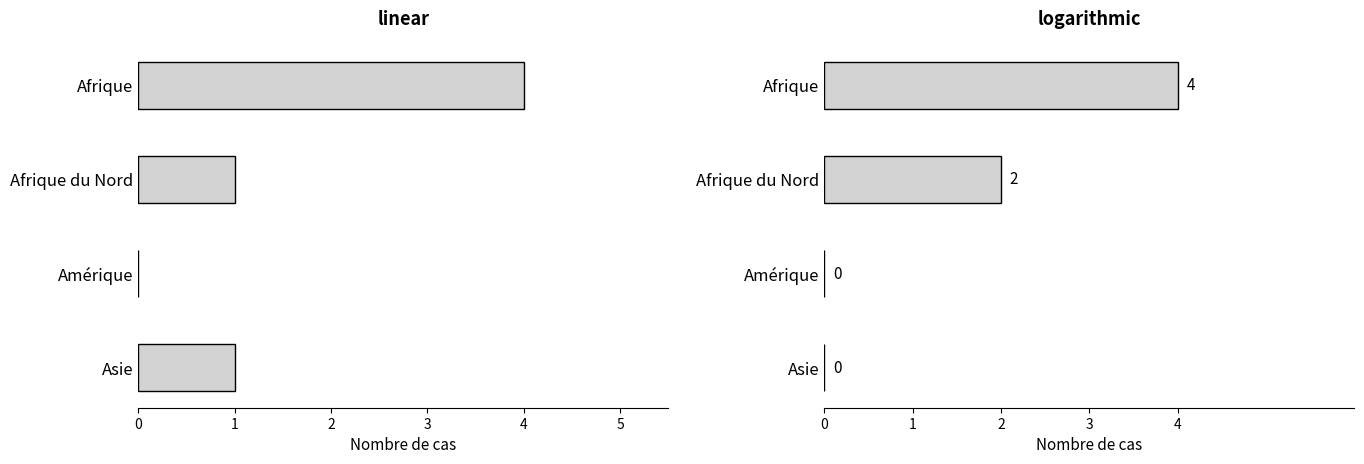

How many groups of bars are there?

4